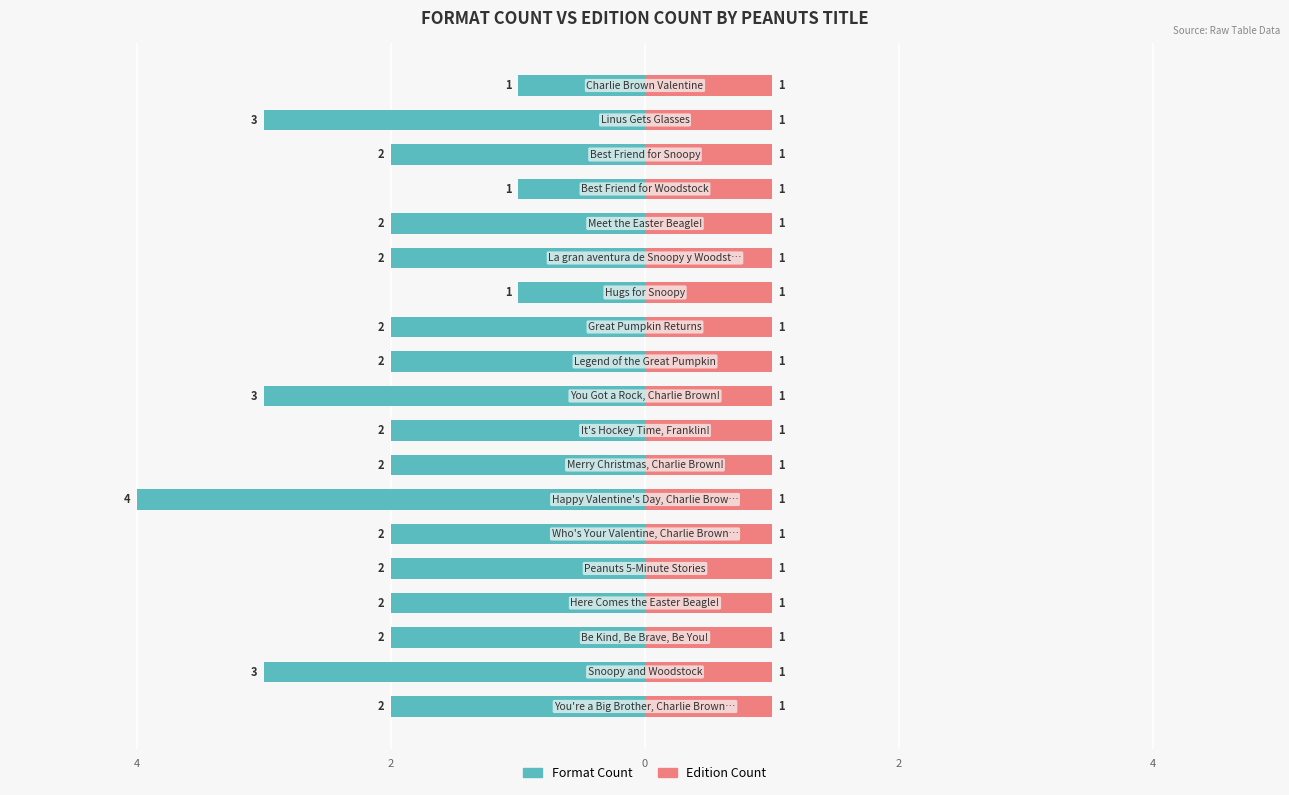

The value of Format Count at 7 is -2.0. True or false?

True